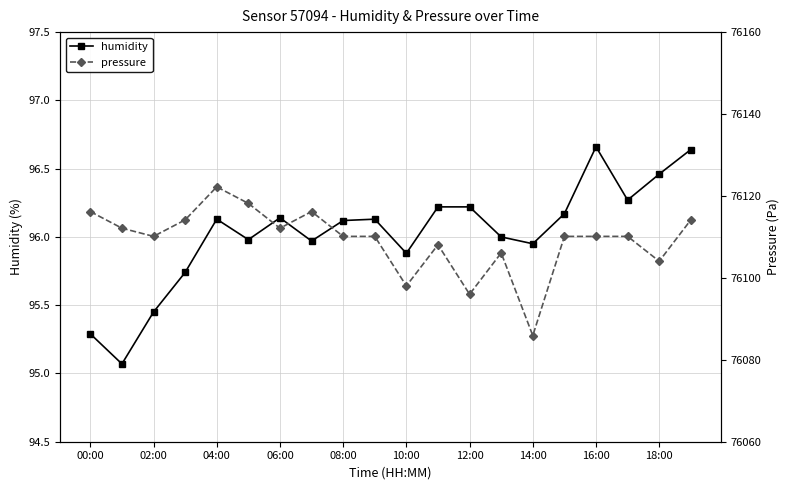

Where is the first local maximum for humidity?

04:00